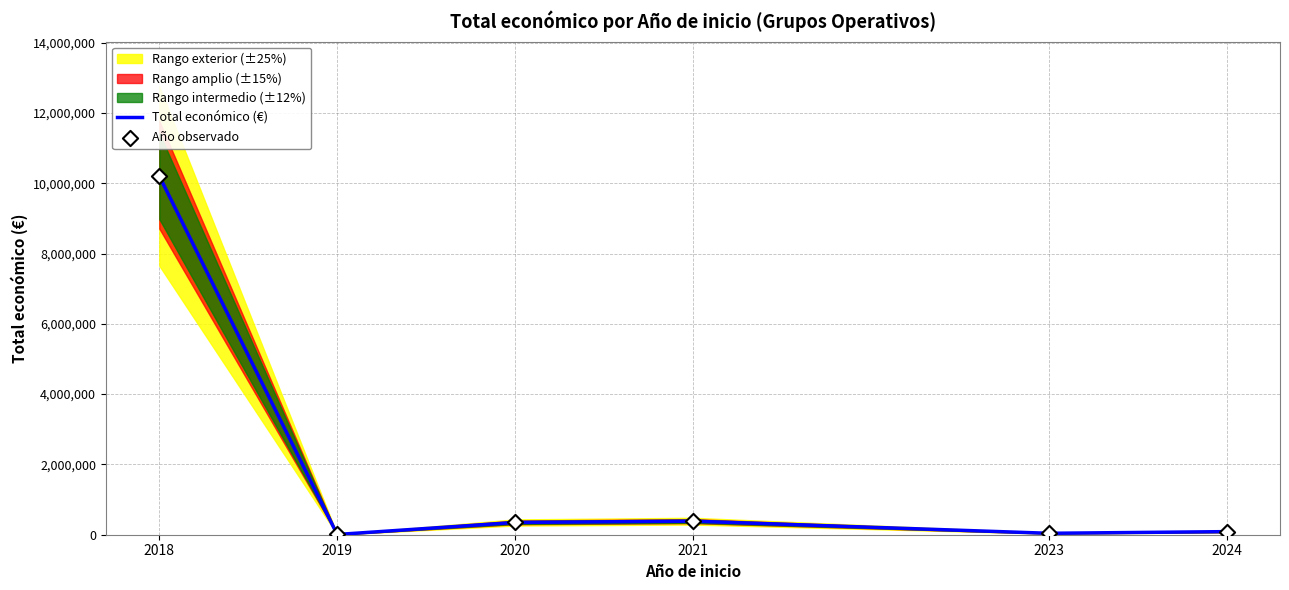

Which series has the largest total across all categories?

Total económico (€)